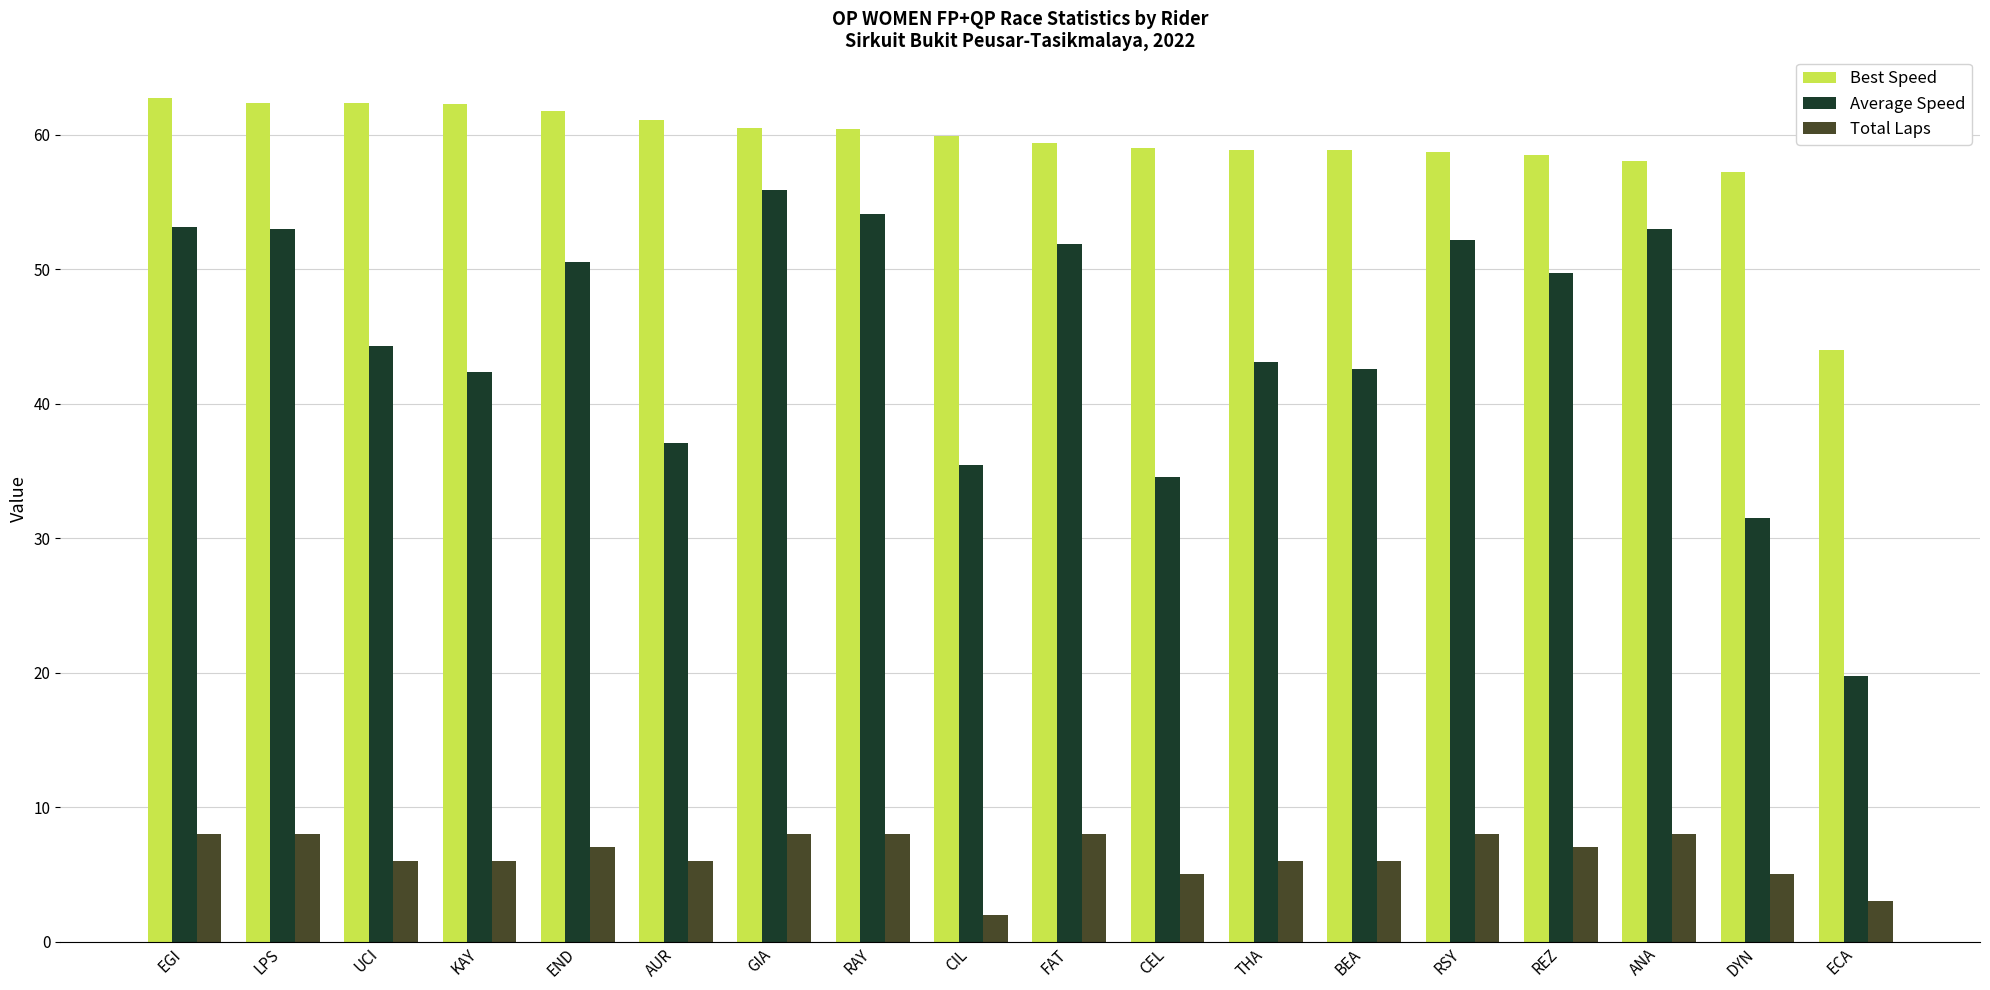

What is the approximate value of Total Laps at BEA?

6.0